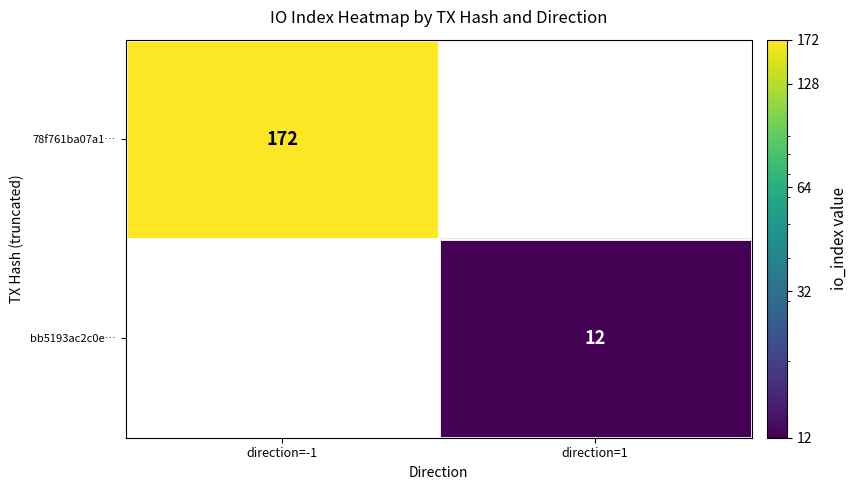

The value of bb5193ac2c0e… at direction=1 is 6. True or false?

False